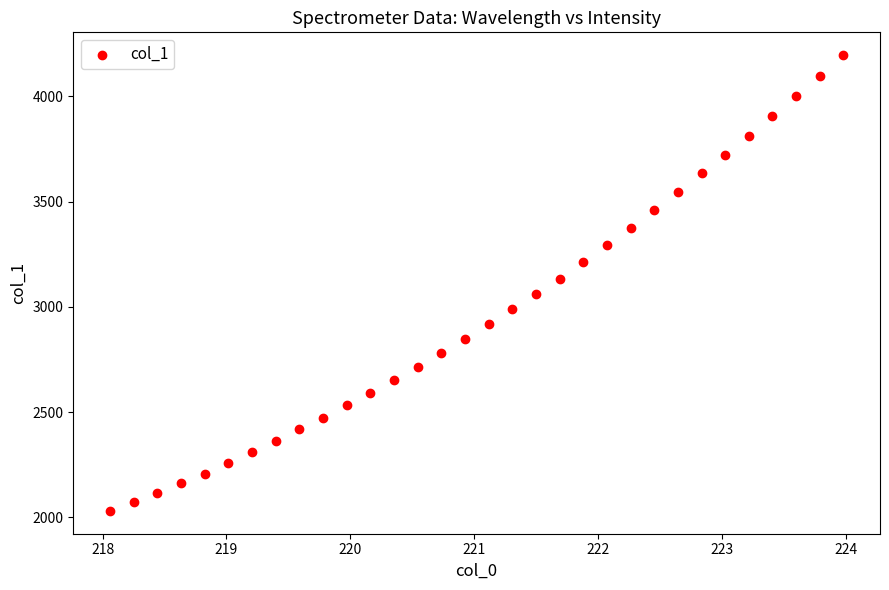

What is the range of X values (max minus min)?

5.9